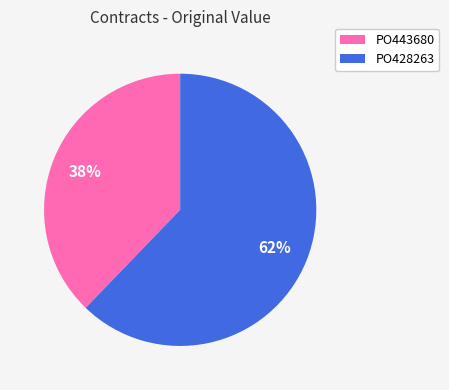

Which slice is the largest?

PO428263